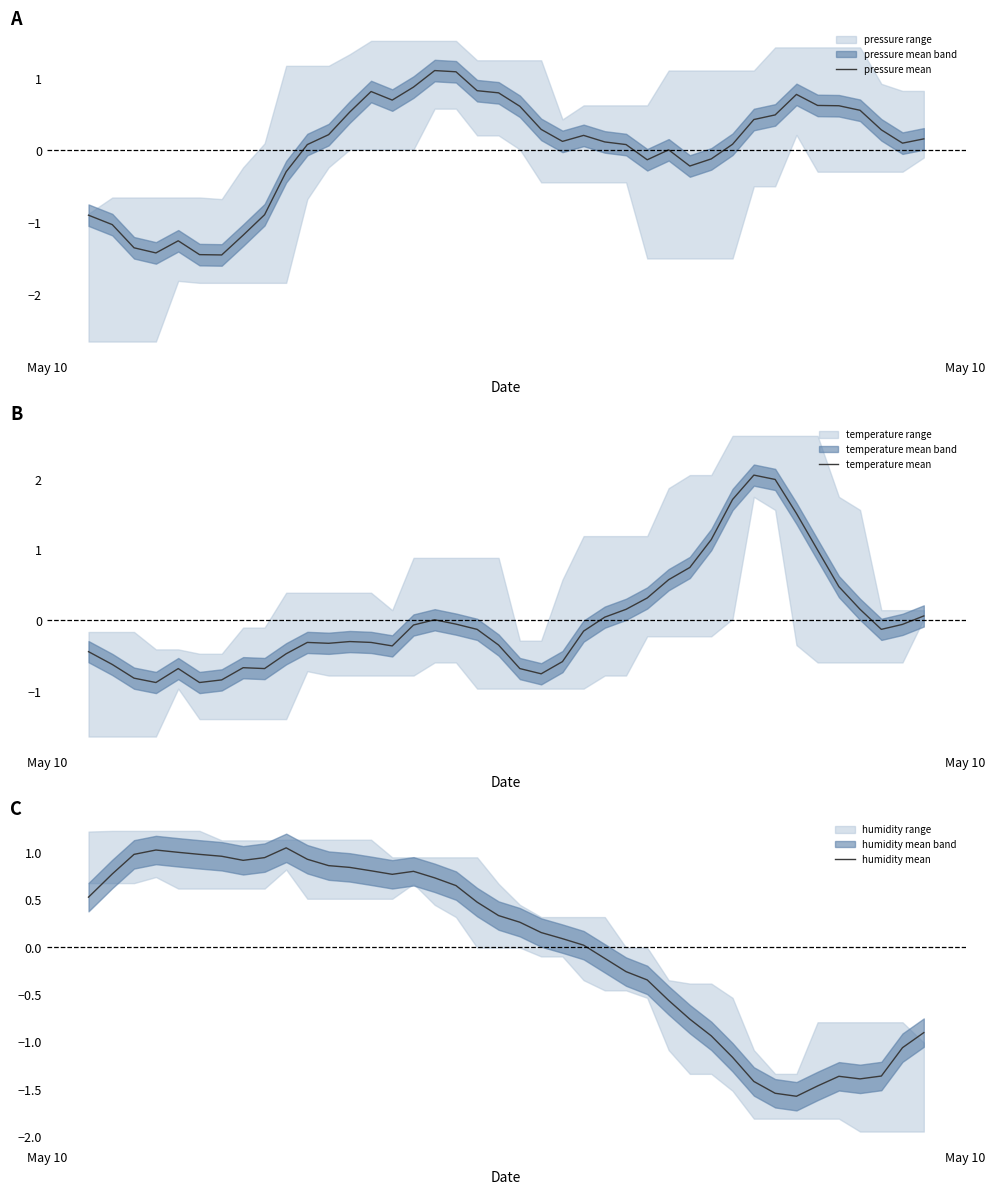

List the series in order of their overall mean, lowest first.

temperature mean, humidity mean, pressure mean